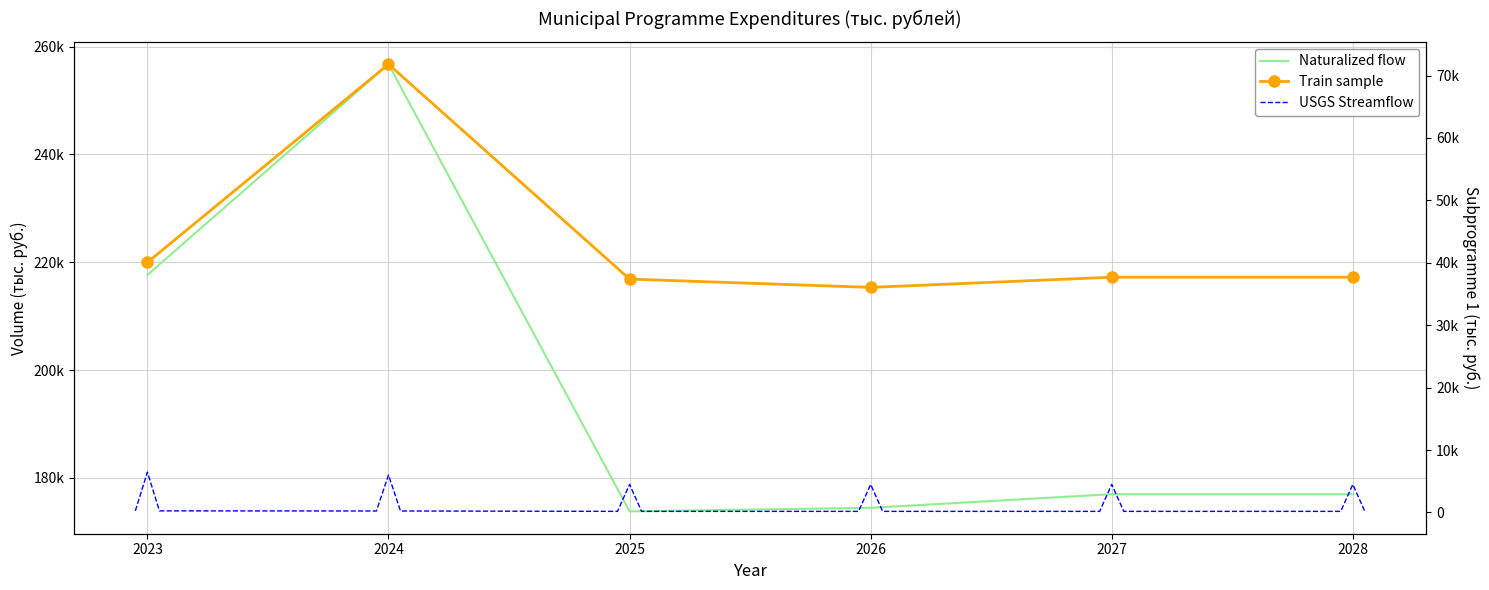

What is the average value of the Train sample series?

43453.2